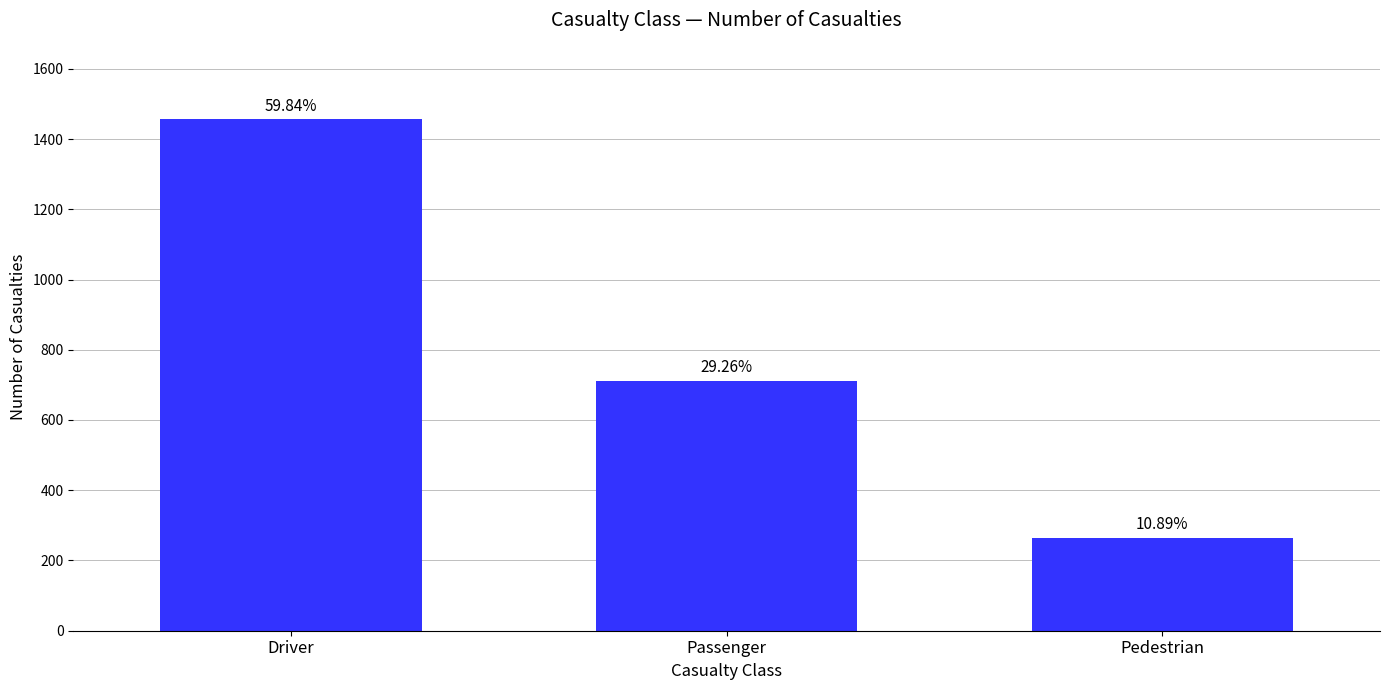

Does the chart contain any negative values?

No